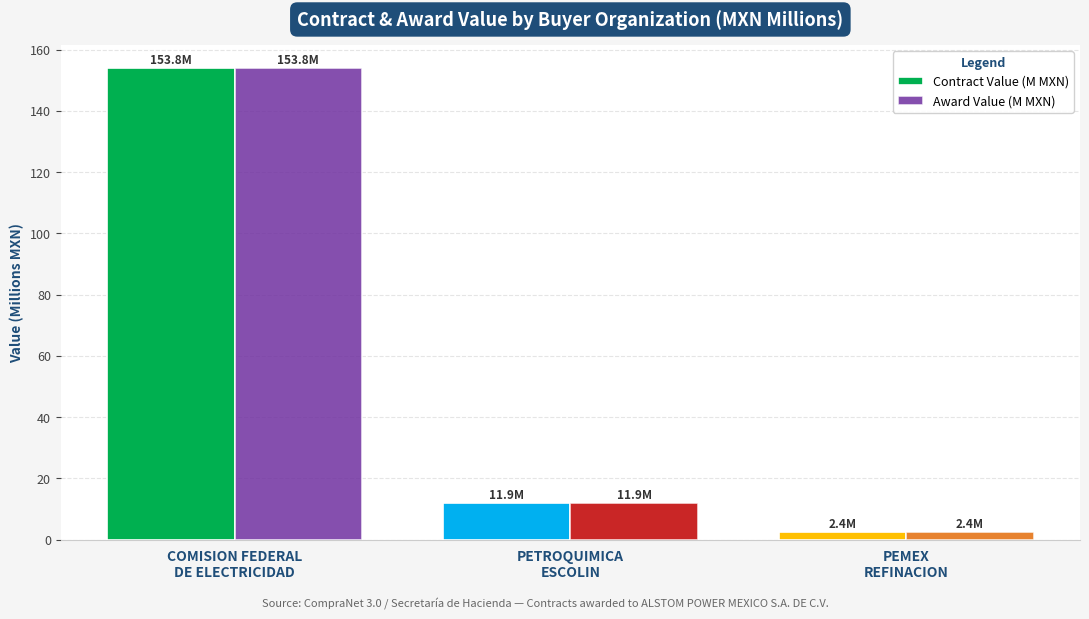

Reading left to right, list all the values displayed in this chart.

Contract Value (M MXN): COMISION FEDERAL
DE ELECTRICIDAD=153.8	PETROQUIMICA
ESCOLIN=11.9	PEMEX
REFINACION=2.4
Award Value (M MXN): COMISION FEDERAL
DE ELECTRICIDAD=153.8	PETROQUIMICA
ESCOLIN=11.9	PEMEX
REFINACION=2.4